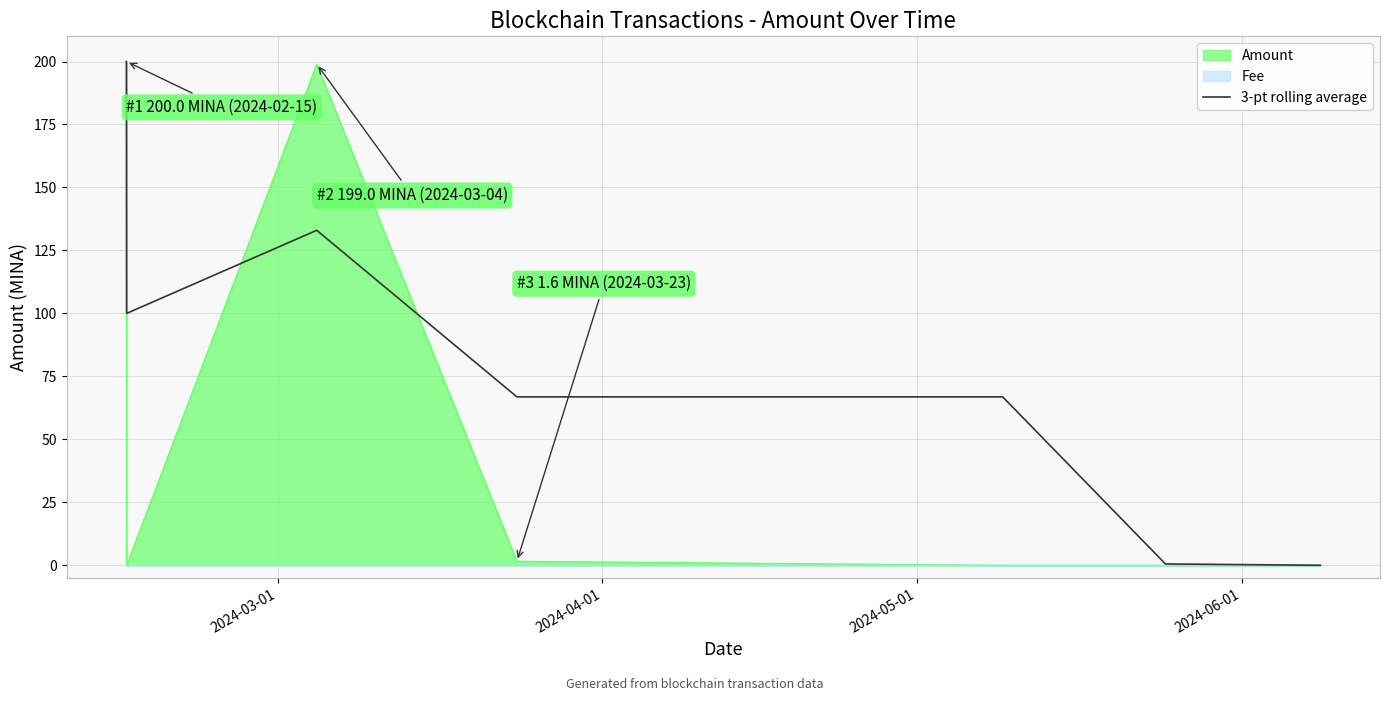

What is the greatest value displayed?

200.0